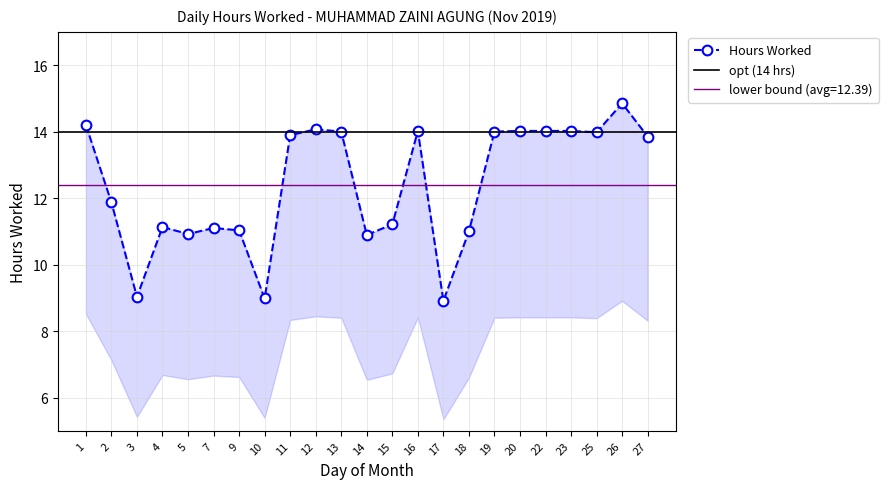

List the labels in order of value, smallest first.

17, 10, 3, 14, 5, 18, 9, 7, 4, 15, 2, 27, 11, 25, 13, 19, 16, 20, 22, 23, 12, 1, 26